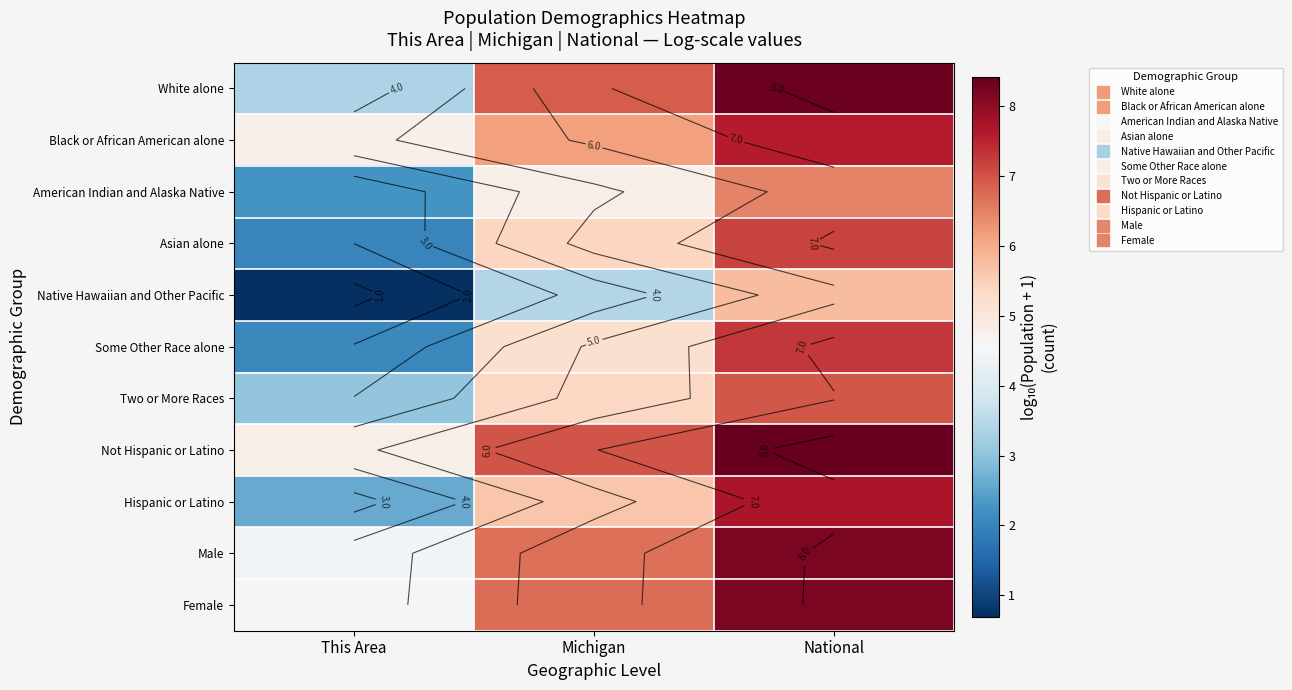

Where is American Indian and Alaska Native nearest to the value 4?

Michigan